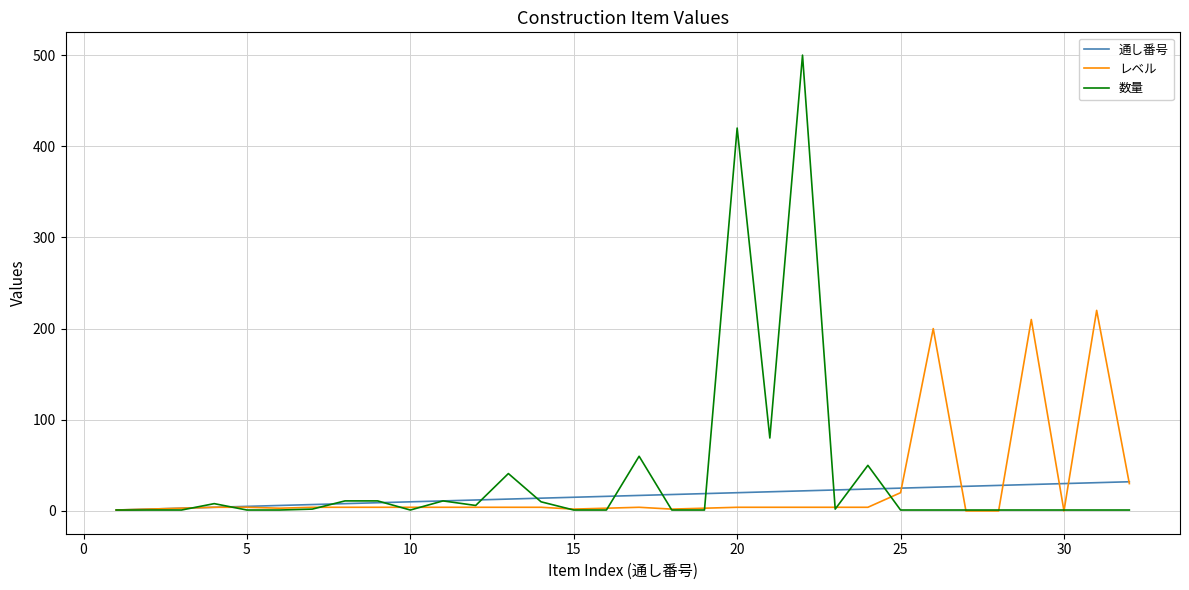

Which series has the largest range (max minus min)?

数量